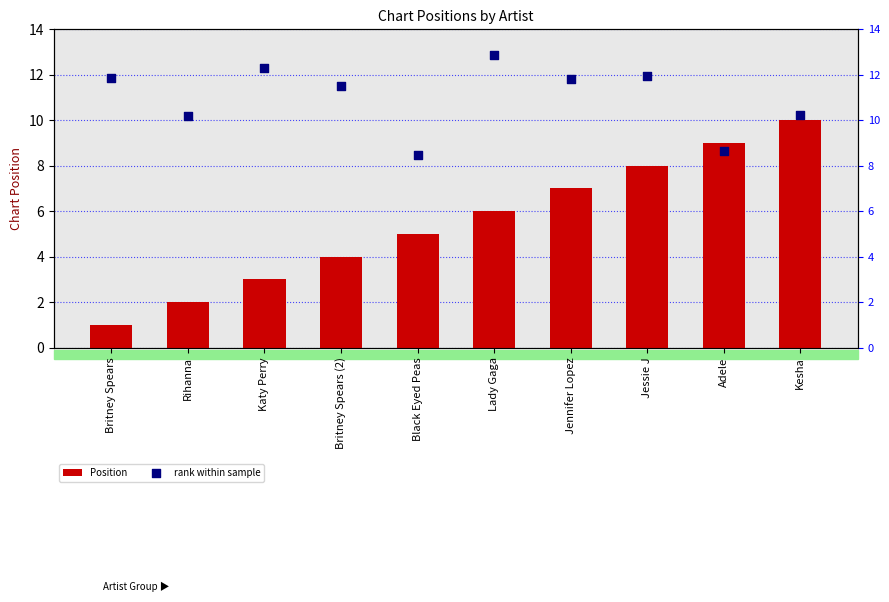

Which series has the largest Y range (max minus min)?

Position